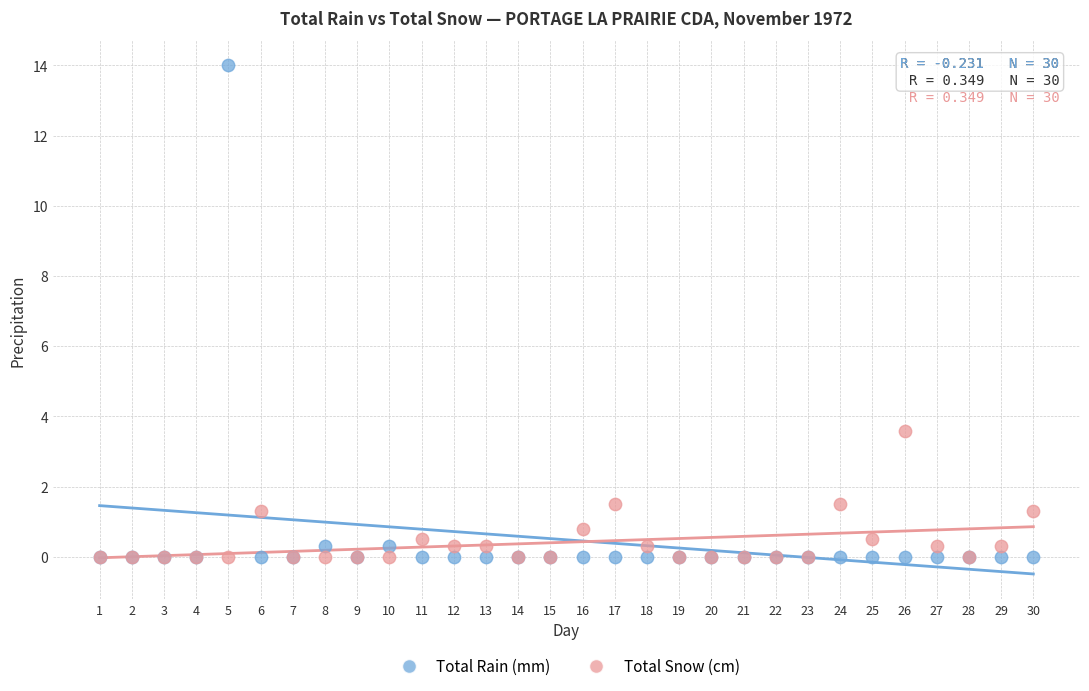

Across all series, what Y value is closest to 7?

3.6